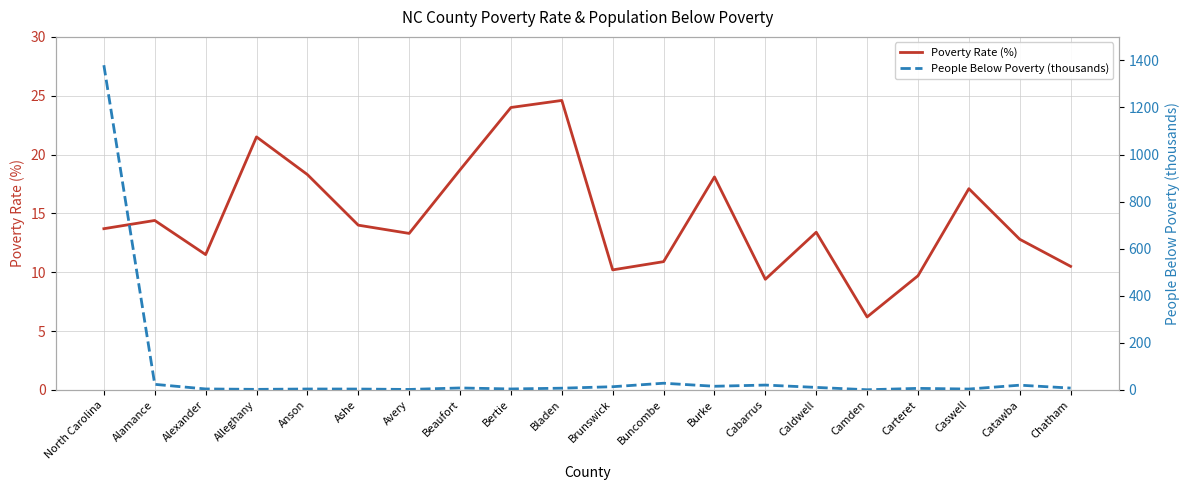

Which series has the largest total across all categories?

People Below Poverty (thousands)